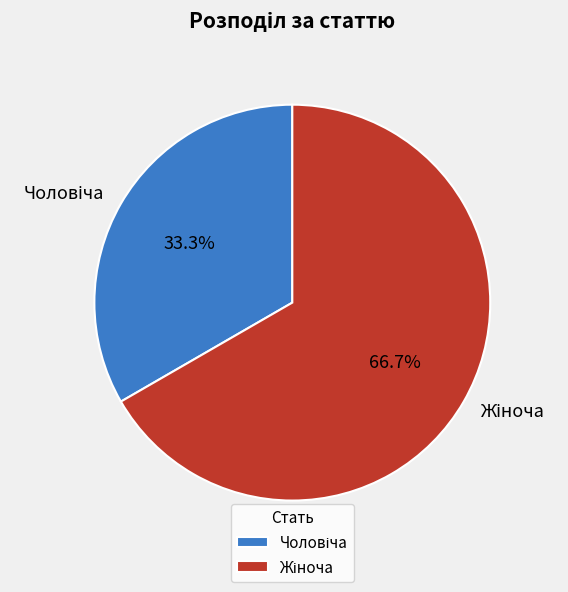

Does any single category account for the majority?

Yes